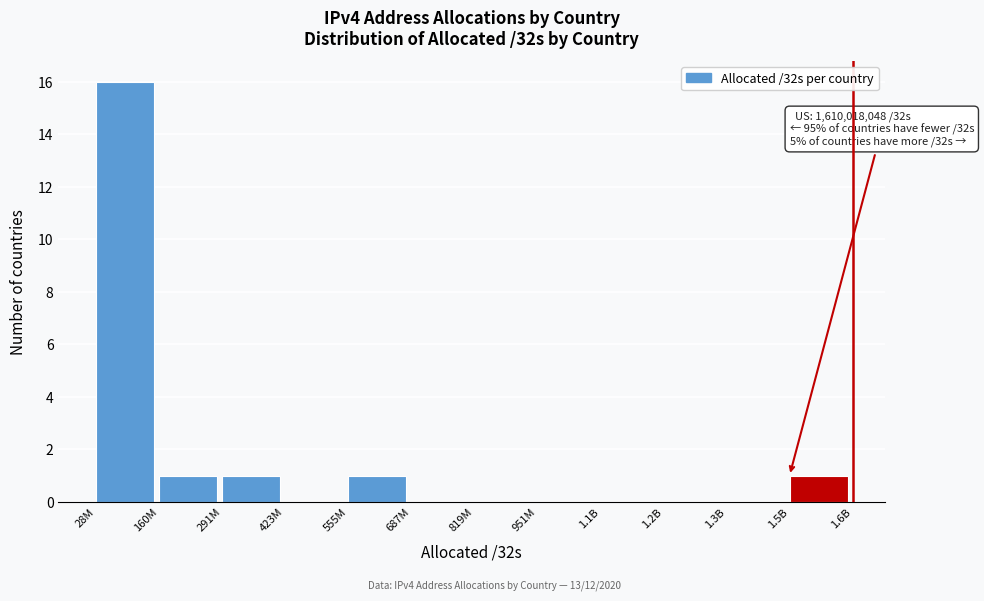

Reading left to right, transcribe all the data shown in this chart.

28M=16	160M=1	291M=1	423M=0	555M=1	687M=0	819M=0	951M=0	1.1B=0	1.2B=0	1.3B=0	1.5B=1